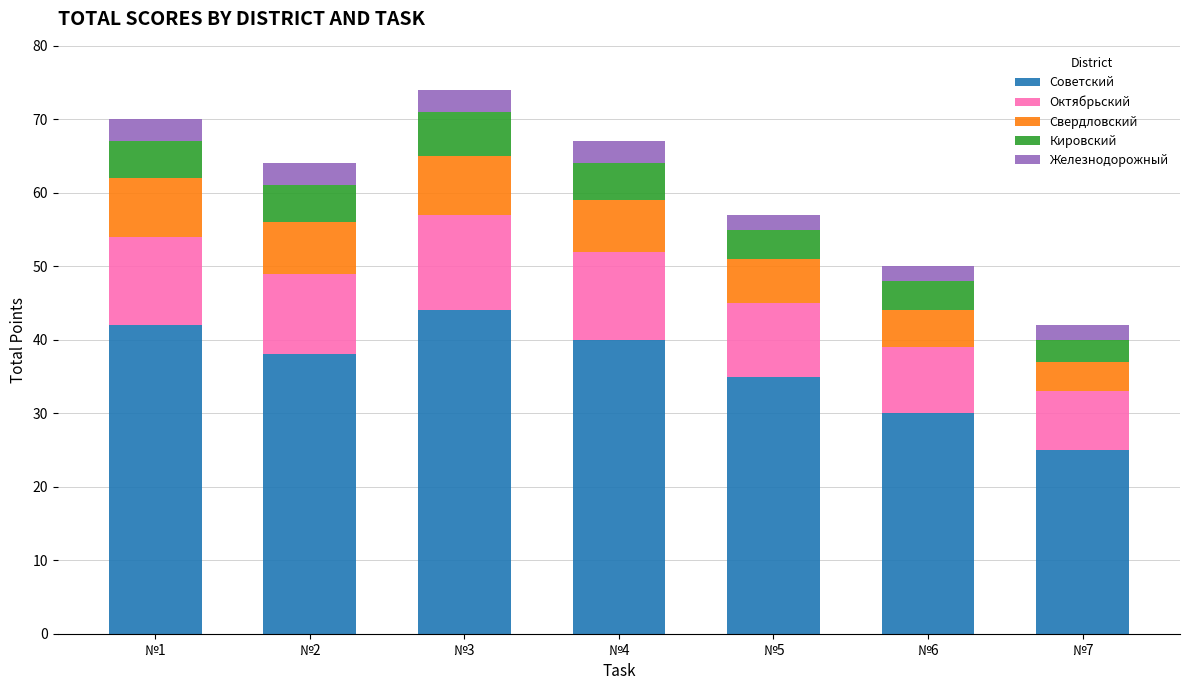

Which category has the highest value in the Советский series?

№3